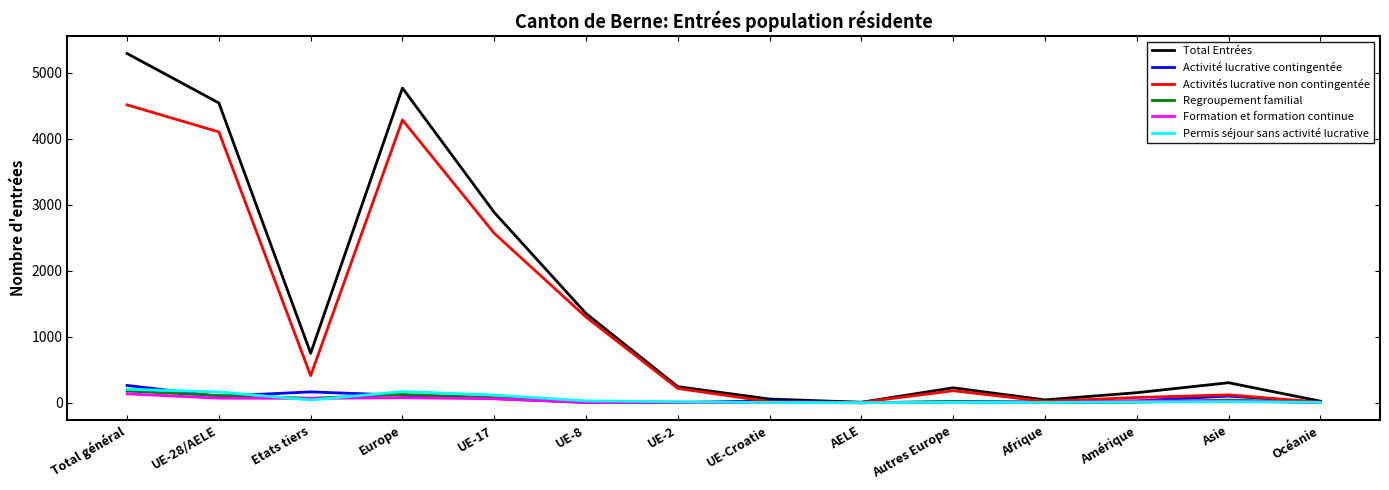

At which category is the sum across all series the highest?

Total général